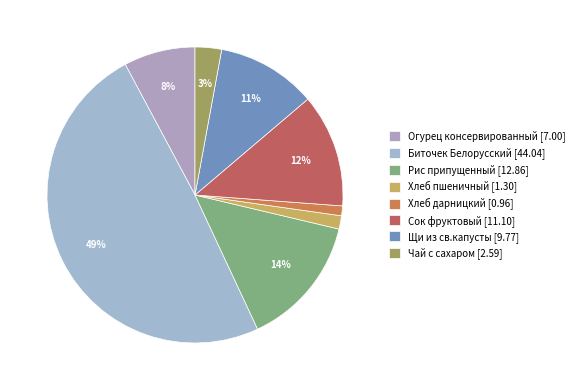

To the nearest percent, what is the combined percentage of Чай с сахаром and Хлеб пшеничный?

4%